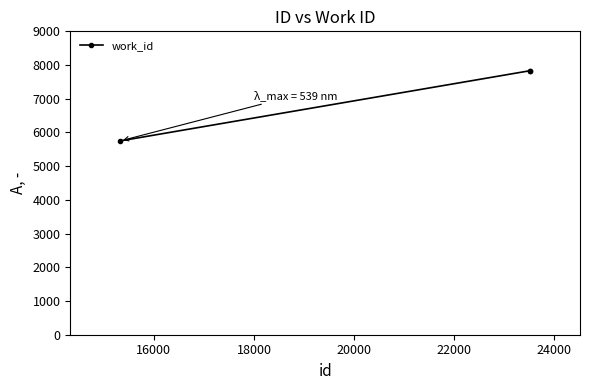

What is the value of the 1st point from the left?

5750